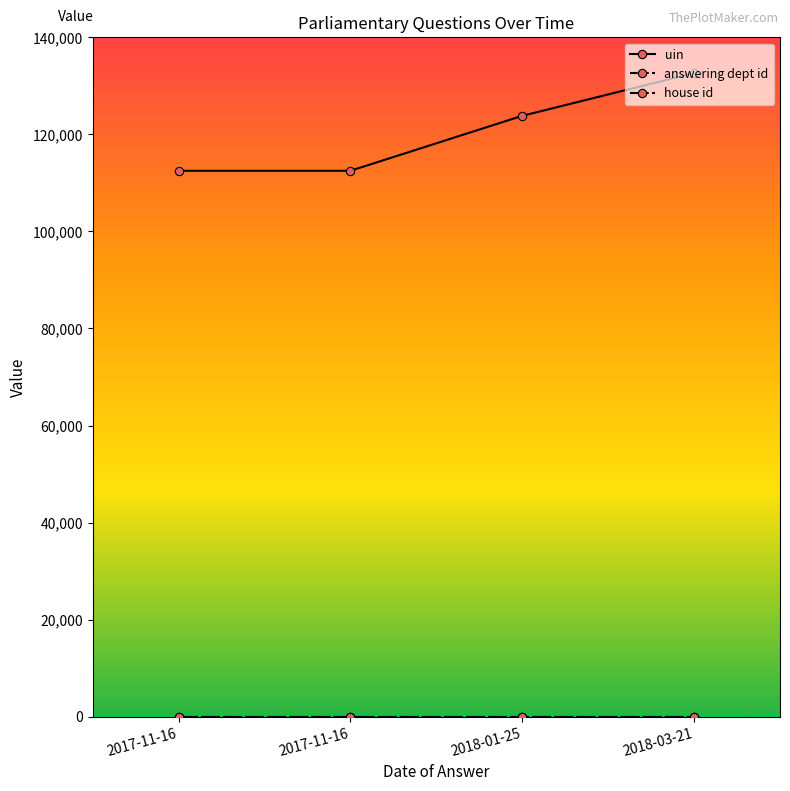

What is the difference between the uin values at 2018-03-21 and 2017-11-16?

20147